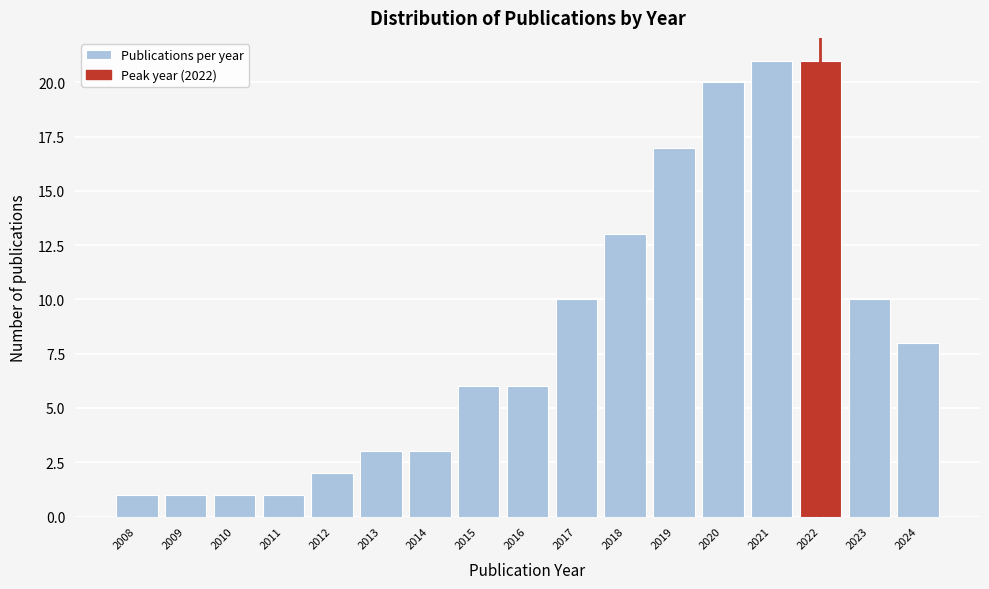

What is the height of the bar covering 2015.5 to 2016.5 on the x-axis? The values are not printed on the chart, so give them approximately, as read against the axis.

6